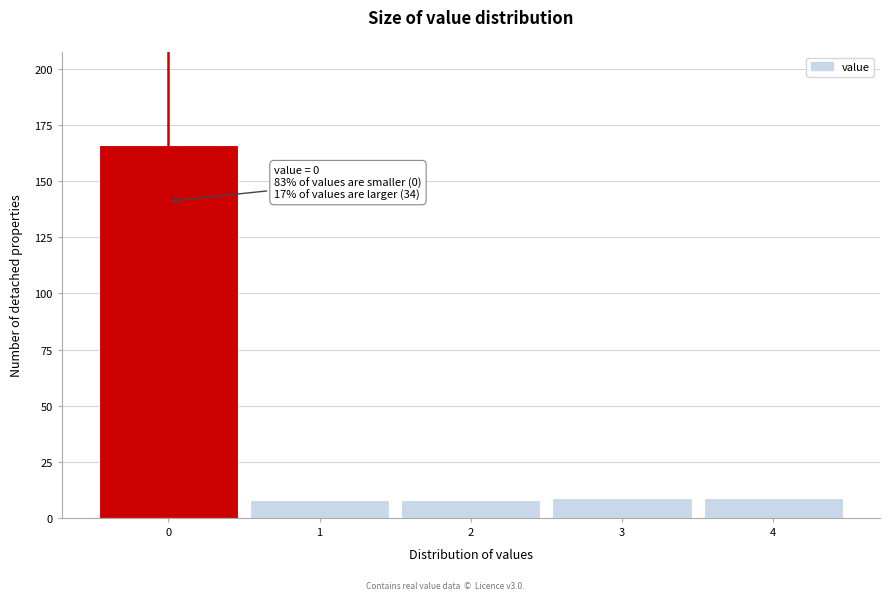

Reading left to right, transcribe all the data shown in this chart.

166	8	8	9	9